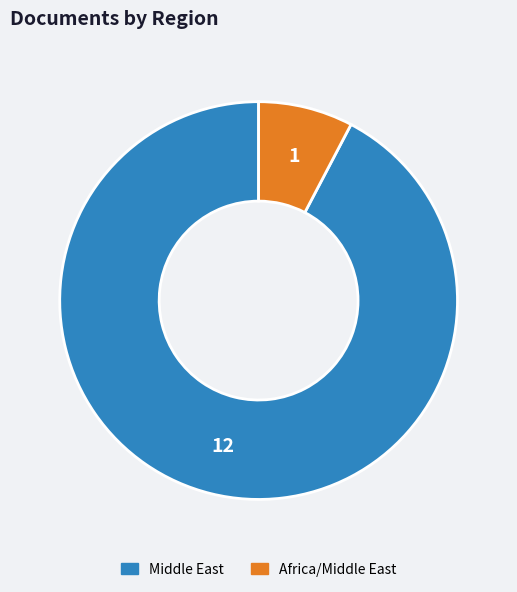

Is the sum of Africa/Middle East and Middle East greater than half?

Yes